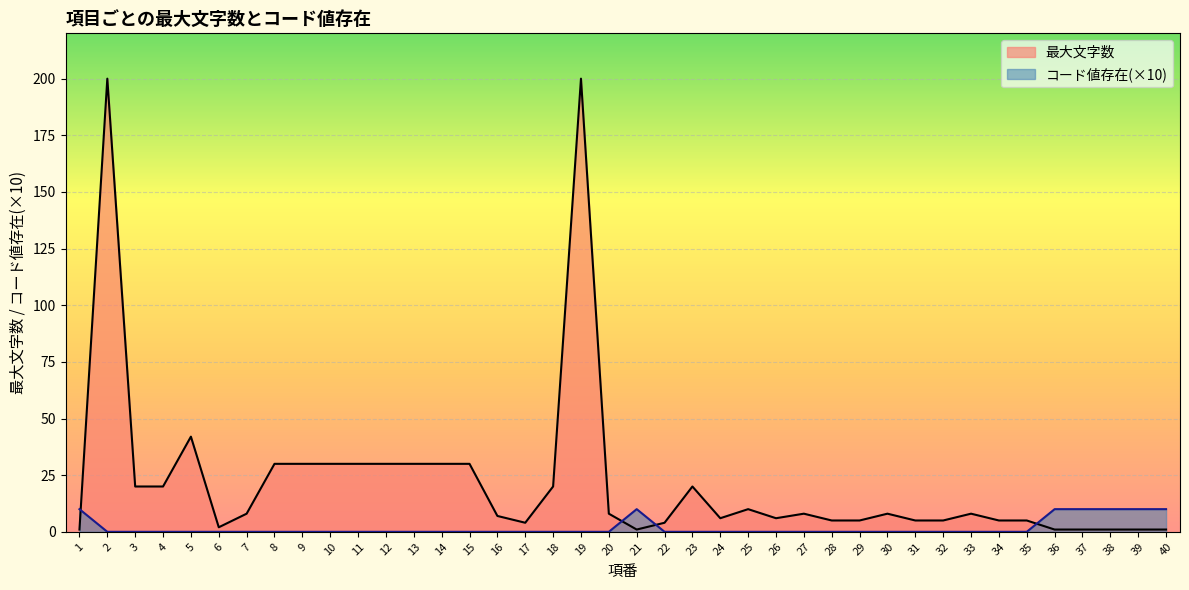

How many intersections are there between コード値存在 and 最大文字数?

4